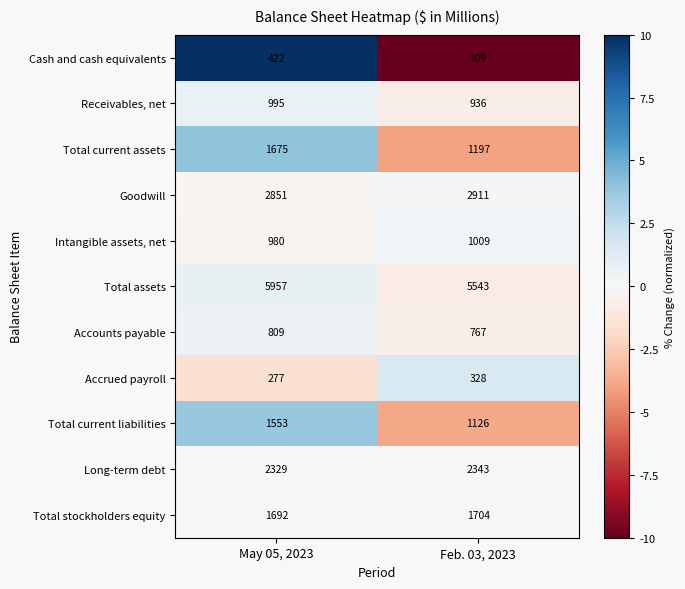

How many values in the Total stockholders equity series are below 1704?

1